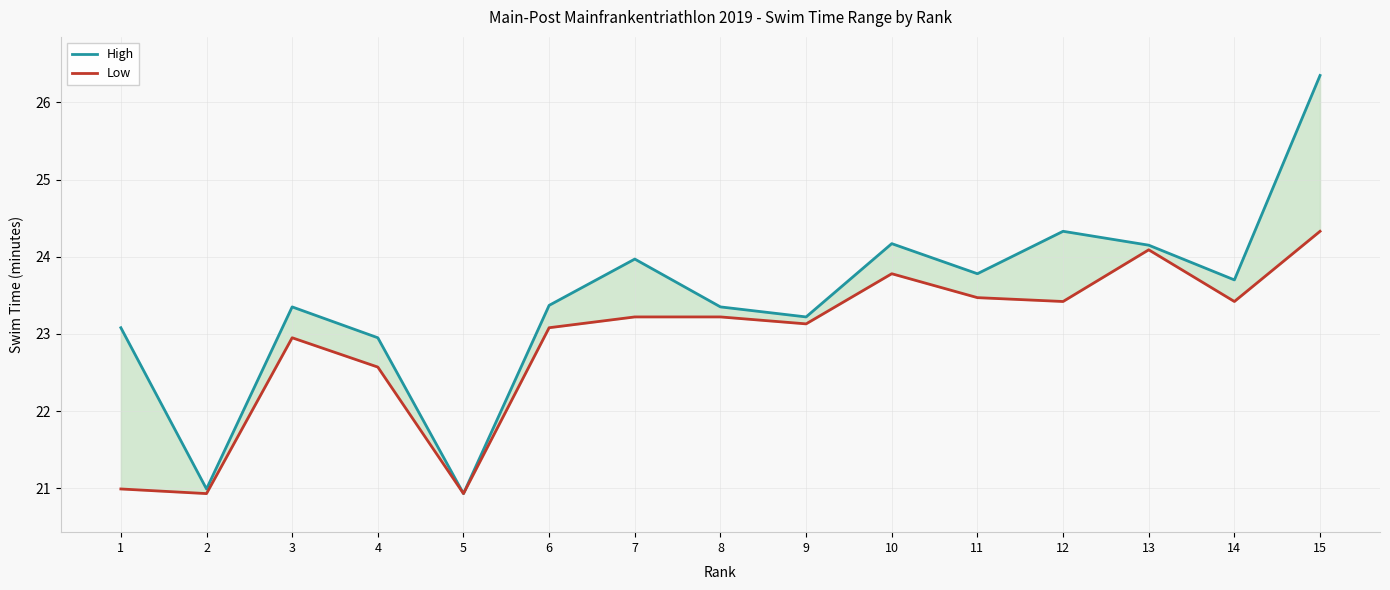

Where is High nearest to the value 23?

4